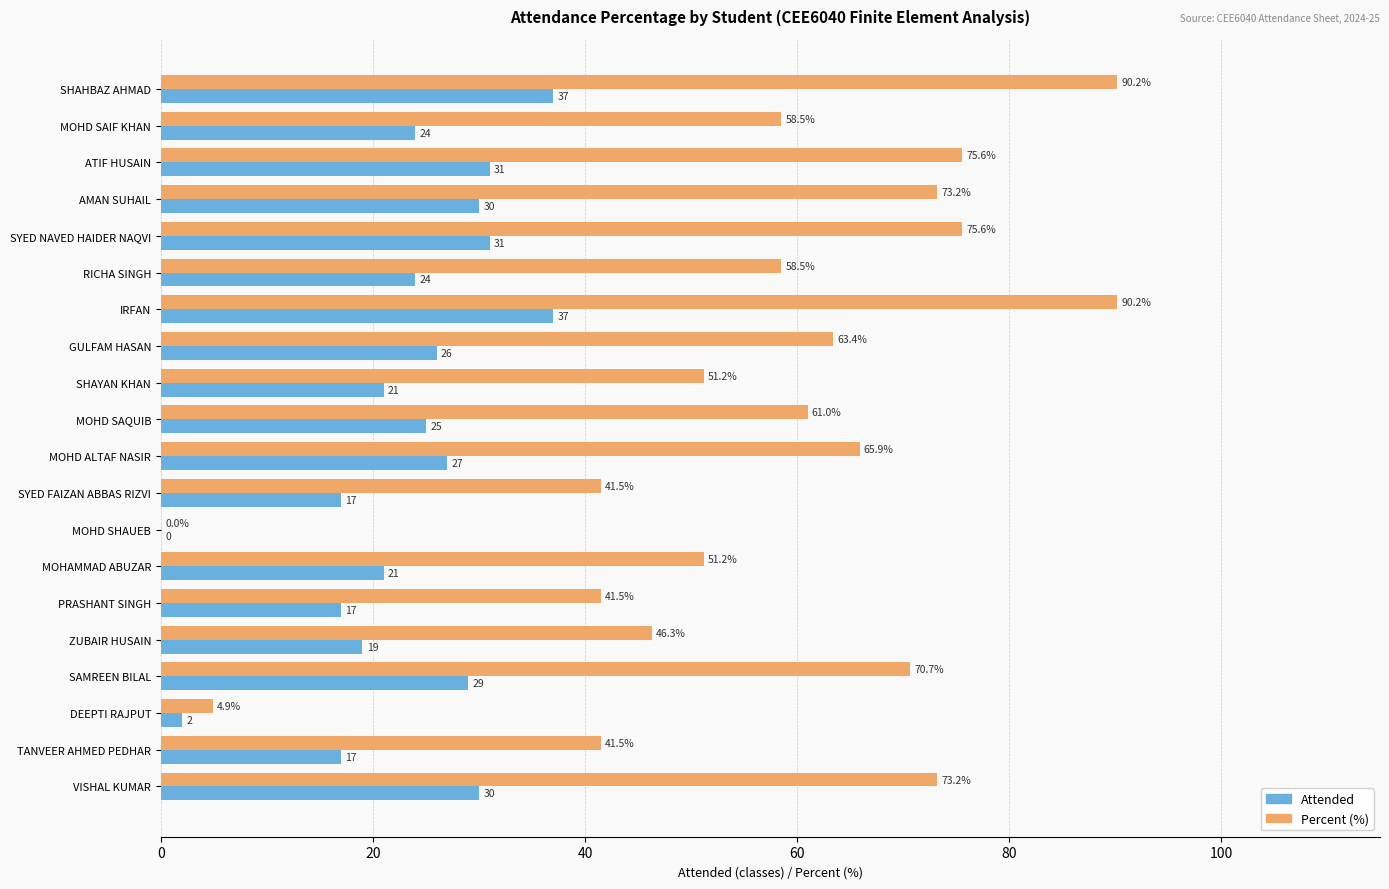

Which series has the widest spread of values?

Percent (%)